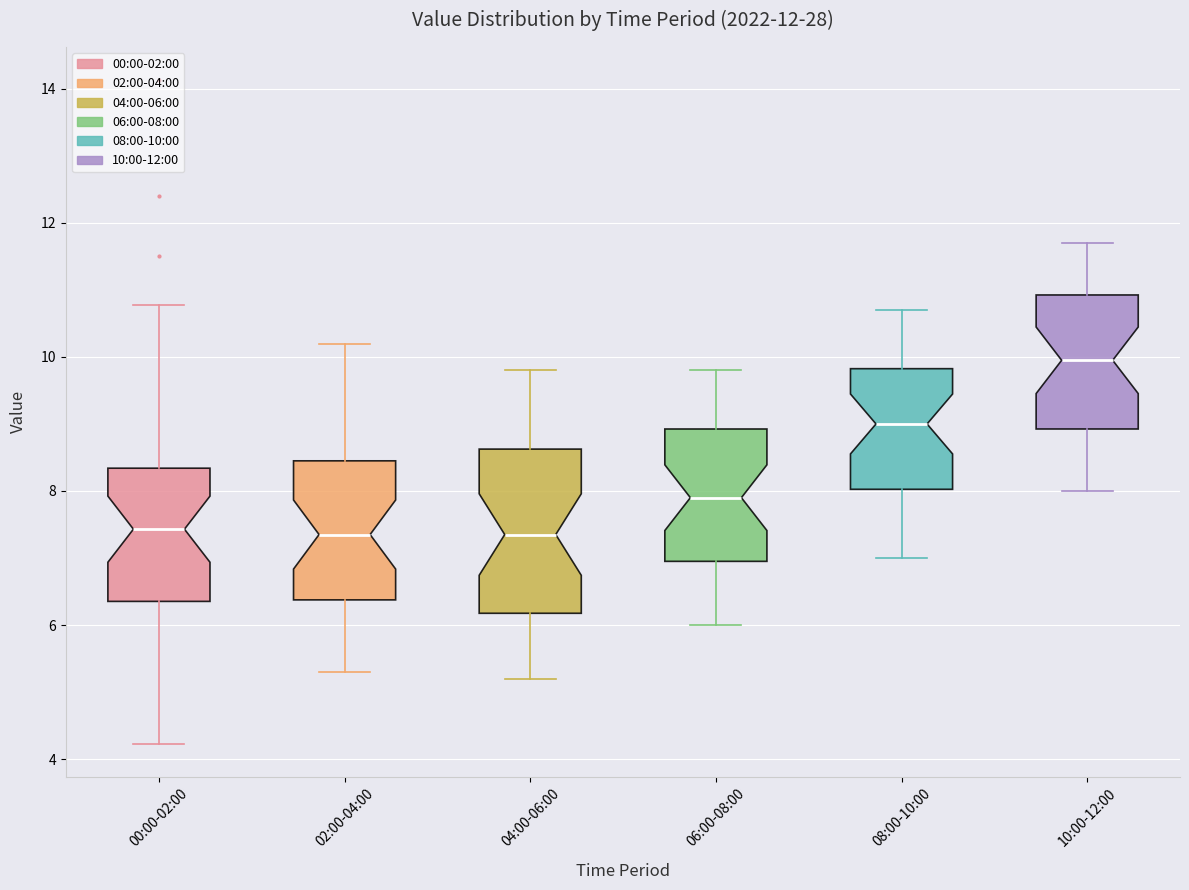

Which box is the tallest, from its lower edge to its upper edge?

04:00-06:00